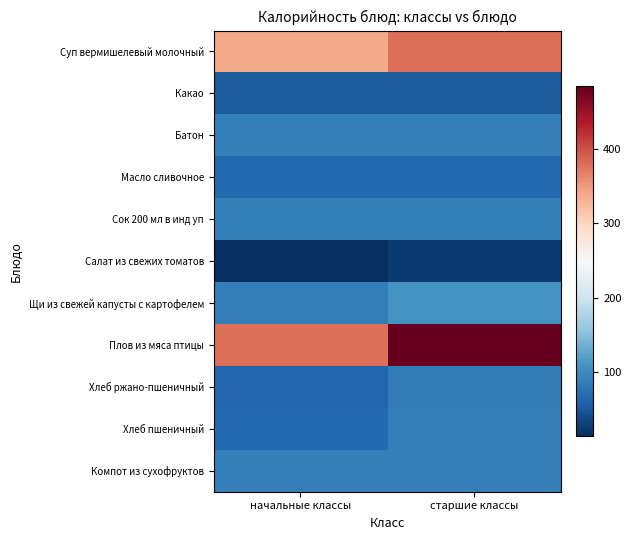

How many distinct data groups are displayed?

11